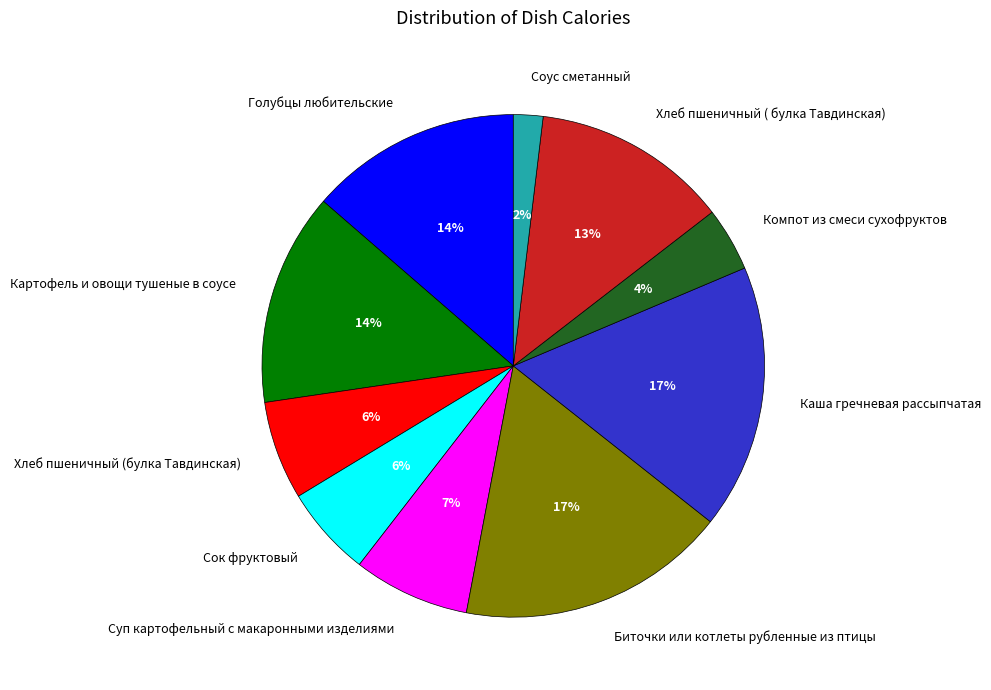

To the nearest percent, what percentage of the pie is Хлеб пшеничный ( булка Тавдинская)?

13%